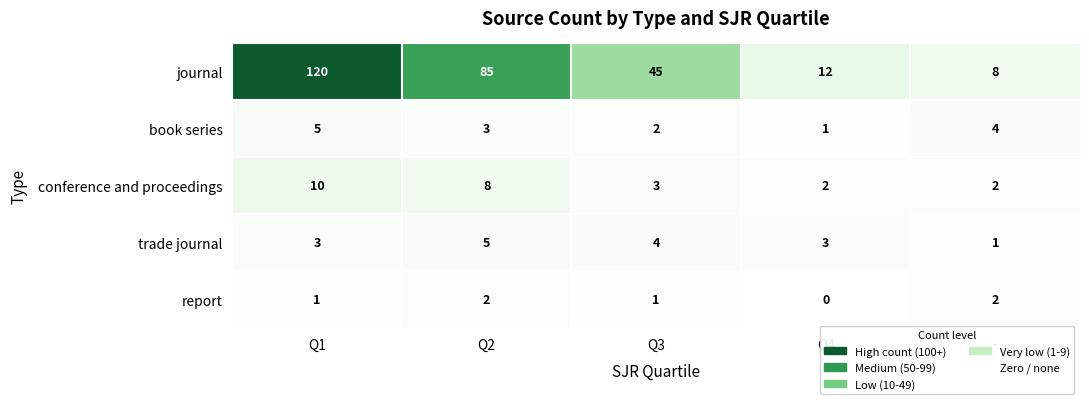

What is the total value across all series at Q2?

103